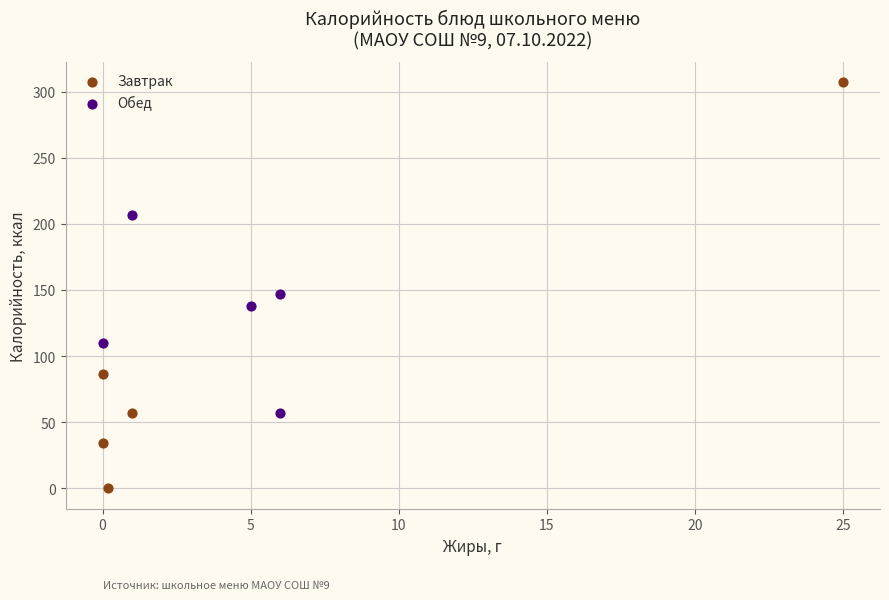

What are all the series names shown in the legend?

Завтрак, Обед